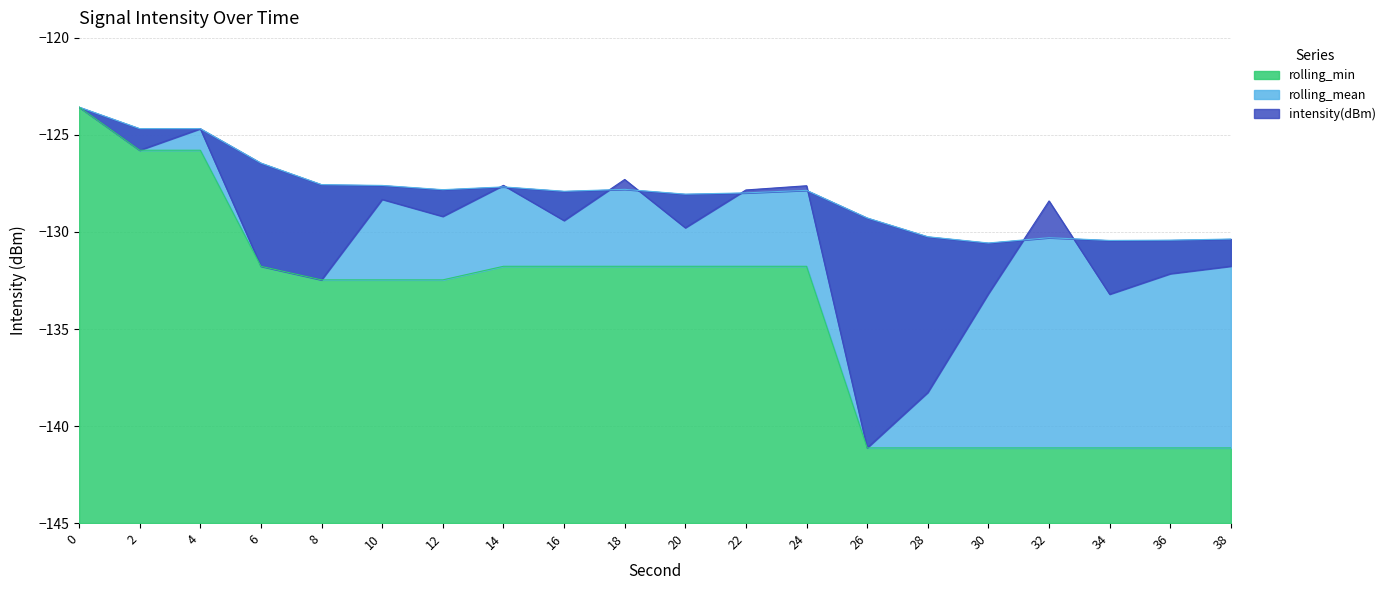

True or false: rolling_mean and rolling_min intersect in this chart.

False